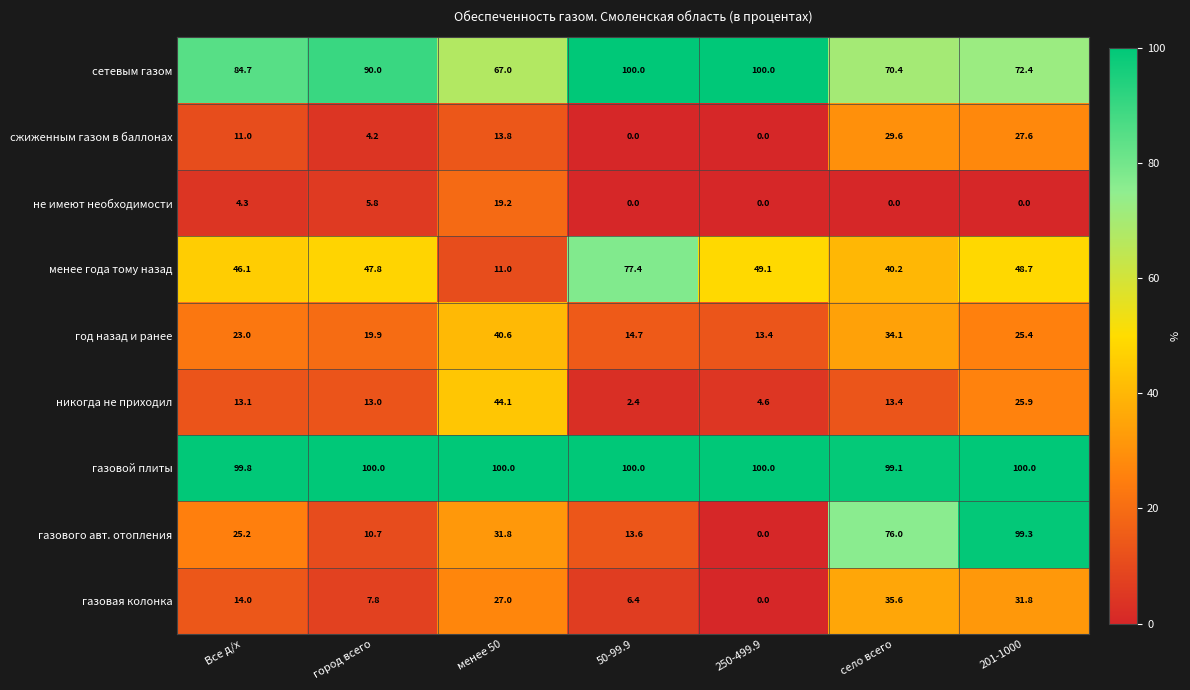

Which series has the largest total across all categories?

газовой плиты